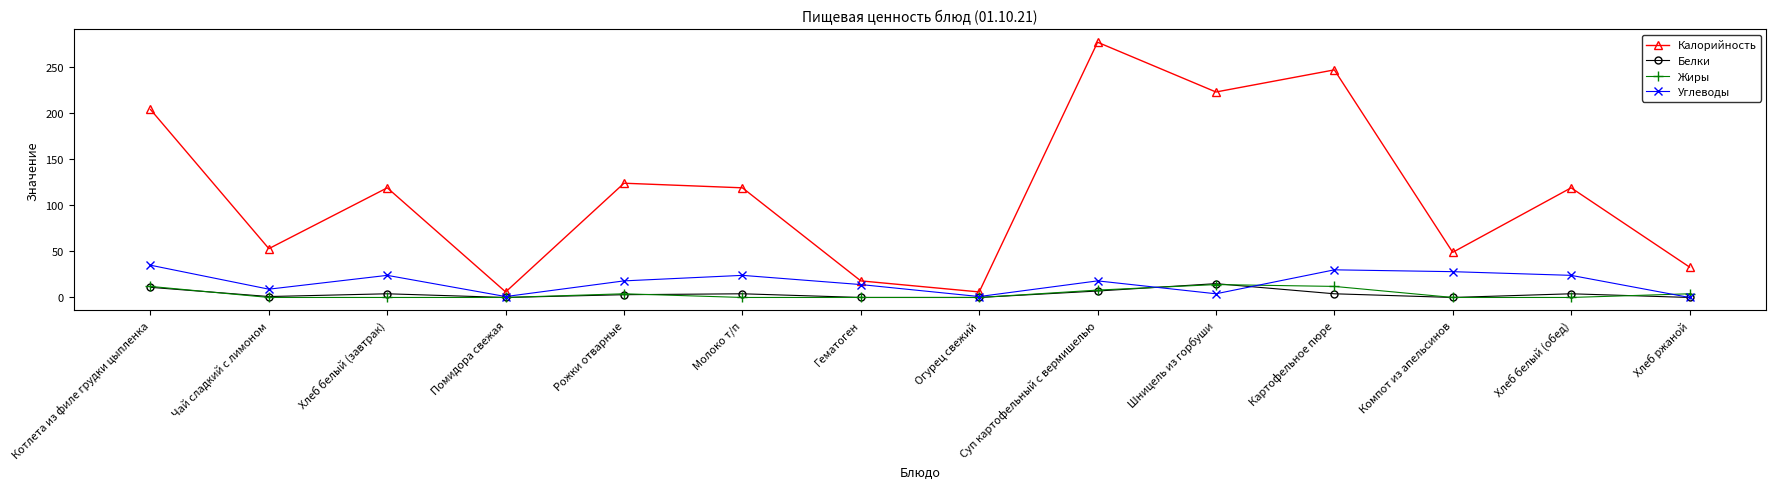

In Калорийность, how many points are higher than both neighbors (excluding endpoints)?

5